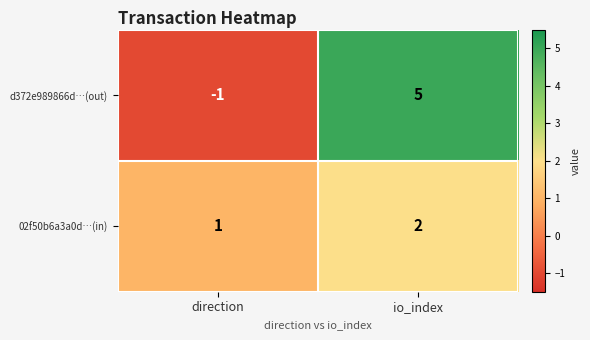

What is the sum of the d372e989866d…(out) values at io_index and direction?

4